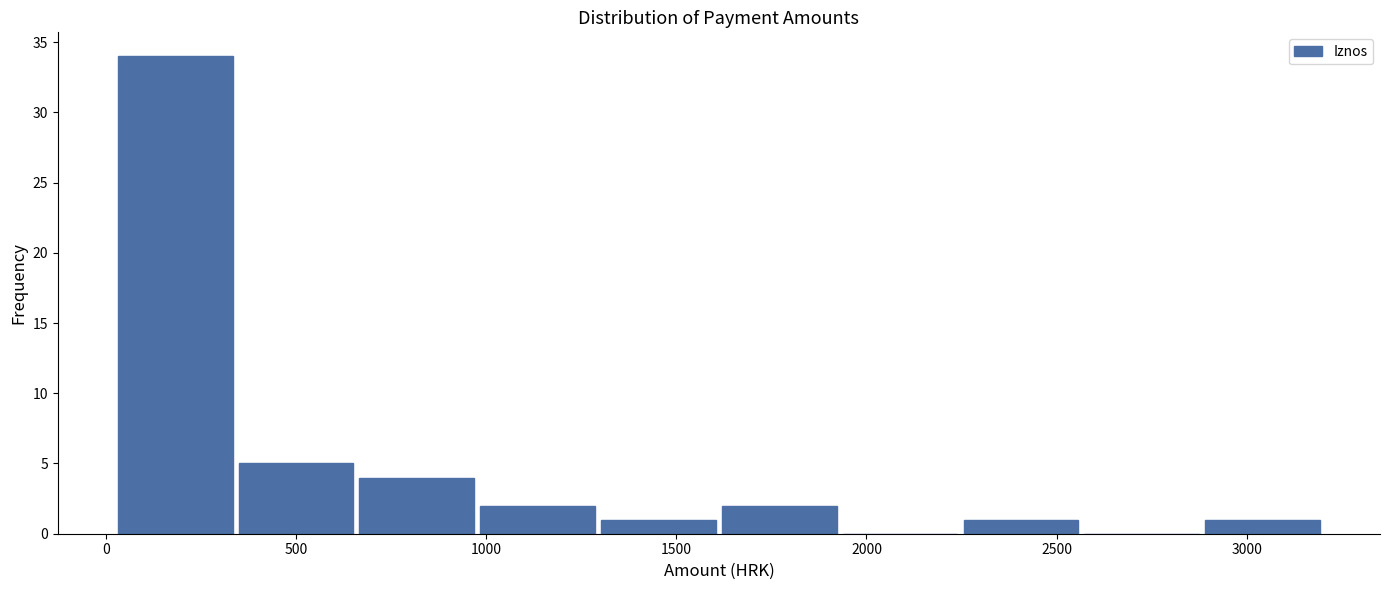

Reading left to right, transcribe this chart: for each bar, give the range it covers on the x-axis and its height. Neither the bar edges nor the heights are printed on the chart, so give them approximately, as read against the axes.

0 to 350: 34
350 to 650: 5
650 to 1000: 4
1000 to 1300: 2
1300 to 1600: 1
1600 to 1950: 2
1950 to 2250: 0
2250 to 2550: 1
2550 to 2900: 0
2900 to 3200: 1